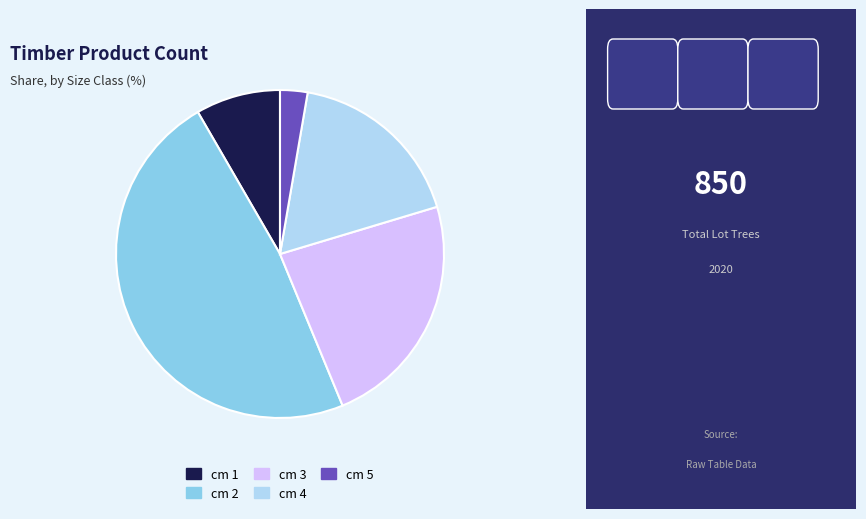

Which category has the biggest portion of the pie?

cm 2